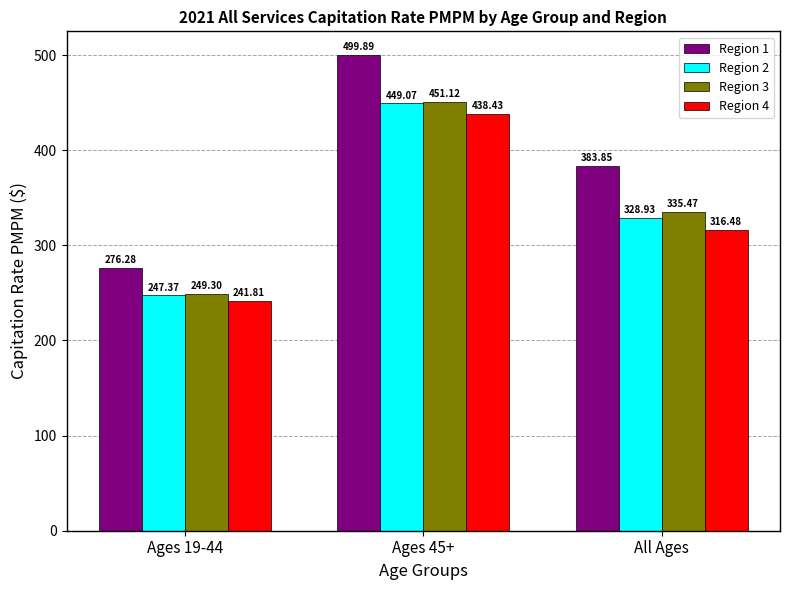

What is the difference between the maximum and second lowest values in the Region 2 series?

120.1